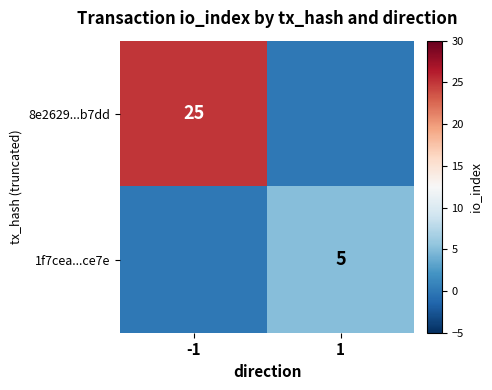

How many 1f7cea...ce7e values are between 0 and 5?

2